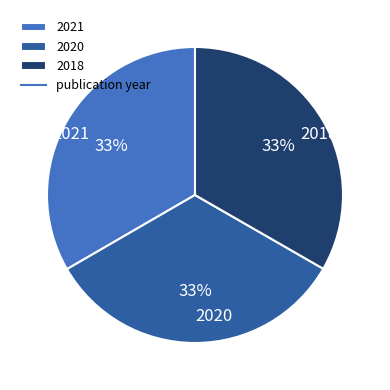

True or false: 2021 accounts for 33% of the total.

True